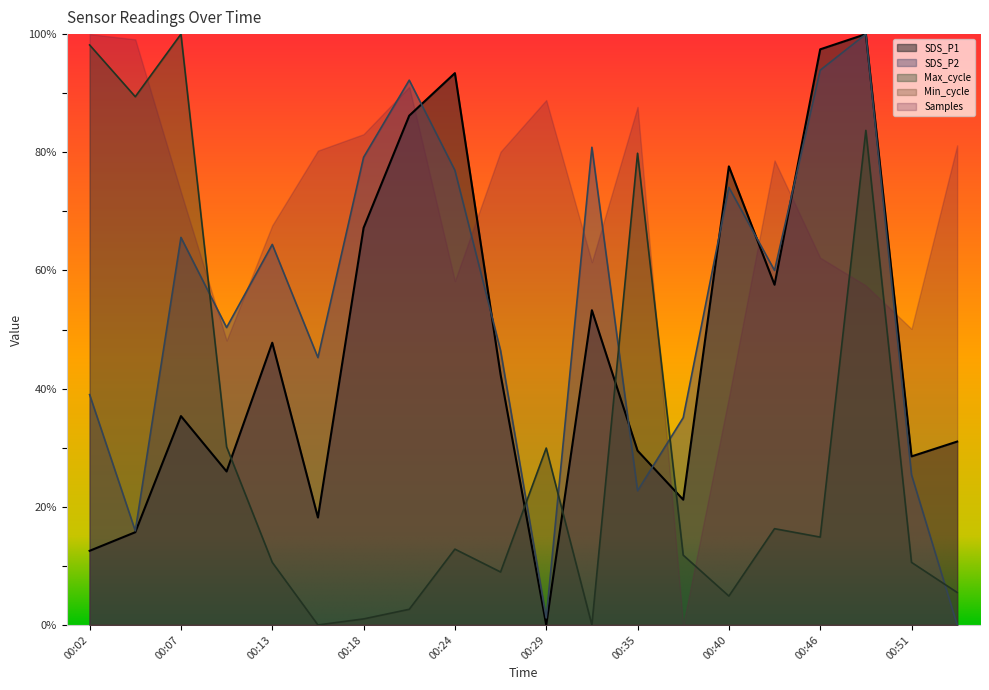

Is it true that SDS_P1 equals 47.8 at 00:13?

True